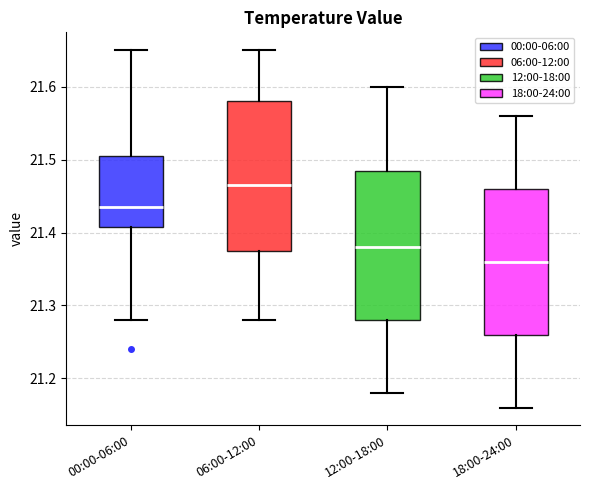

Where does the upper whisker of the box for 06:00-12:00 end on the y-axis? The values are not printed on the chart, so give them approximately, as read against the axis.

21.65